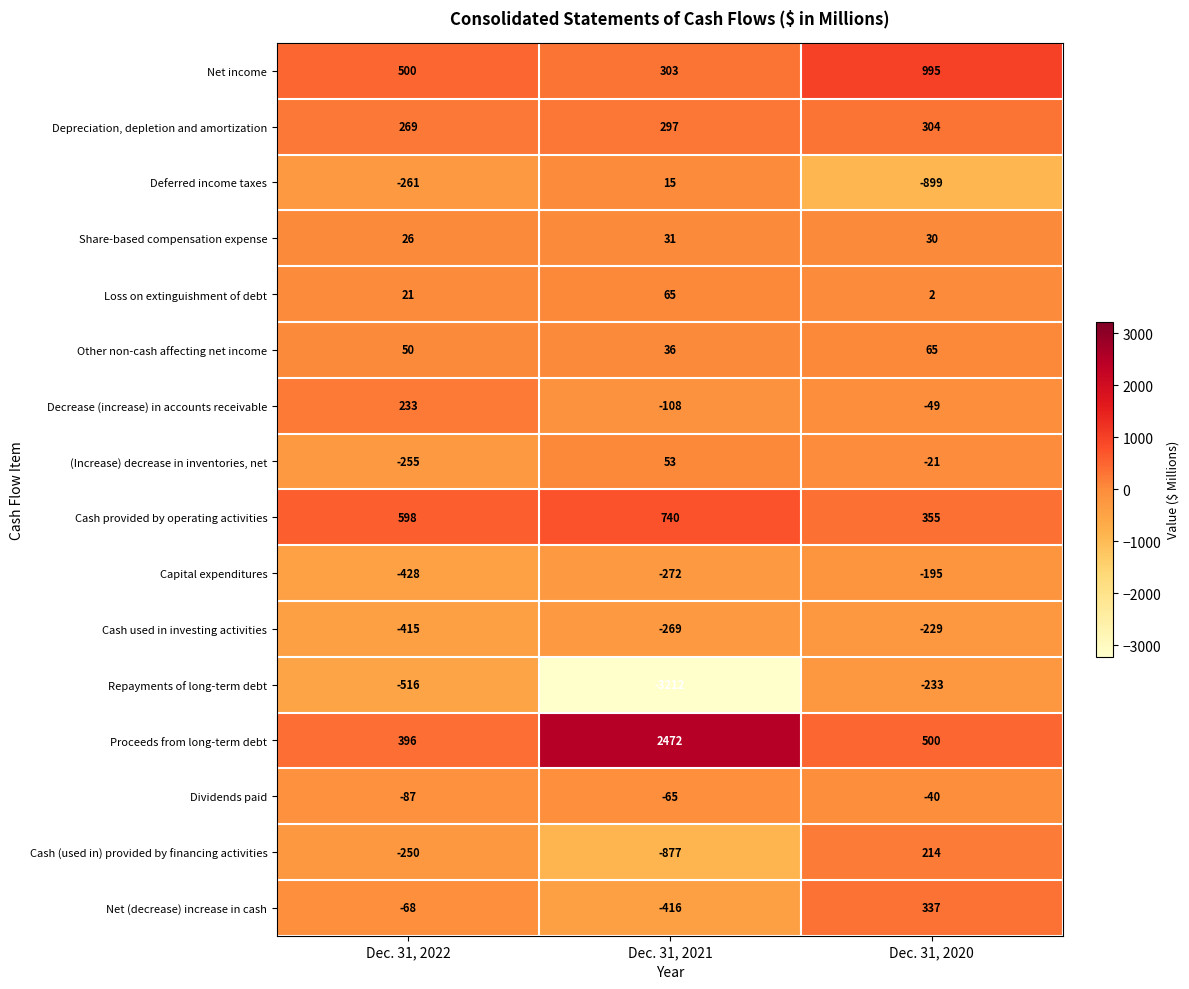

Which series has the largest total across all categories?

Proceeds from long-term debt